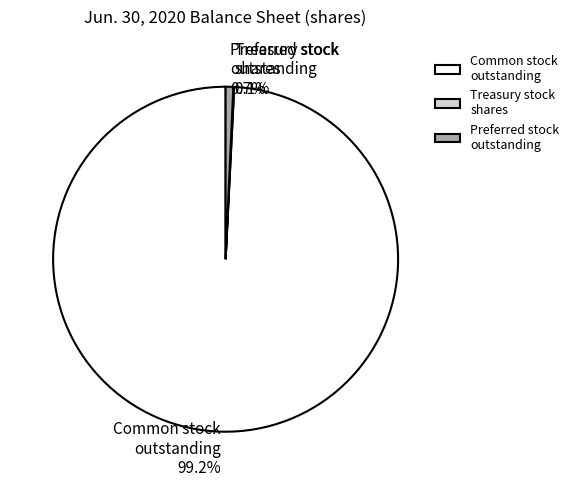

Do Preferred stock outstanding and Common stock outstanding together represent more than half of the pie?

Yes